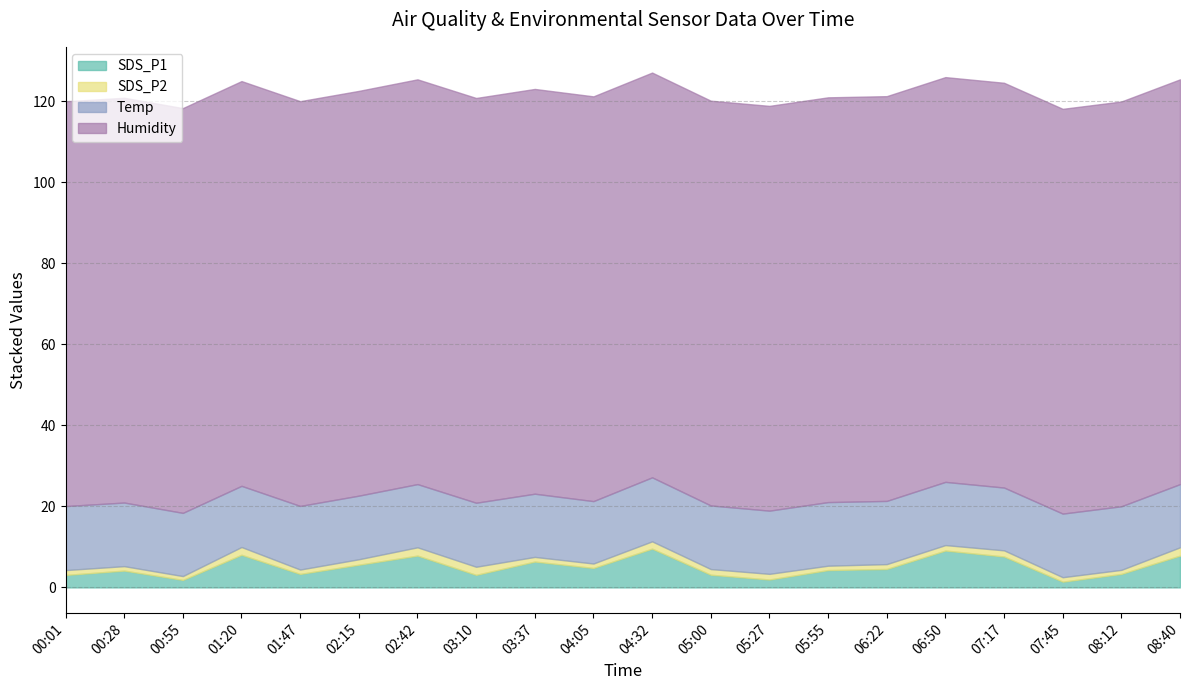

How many interior local valleys does the SDS_P2 series have?

5